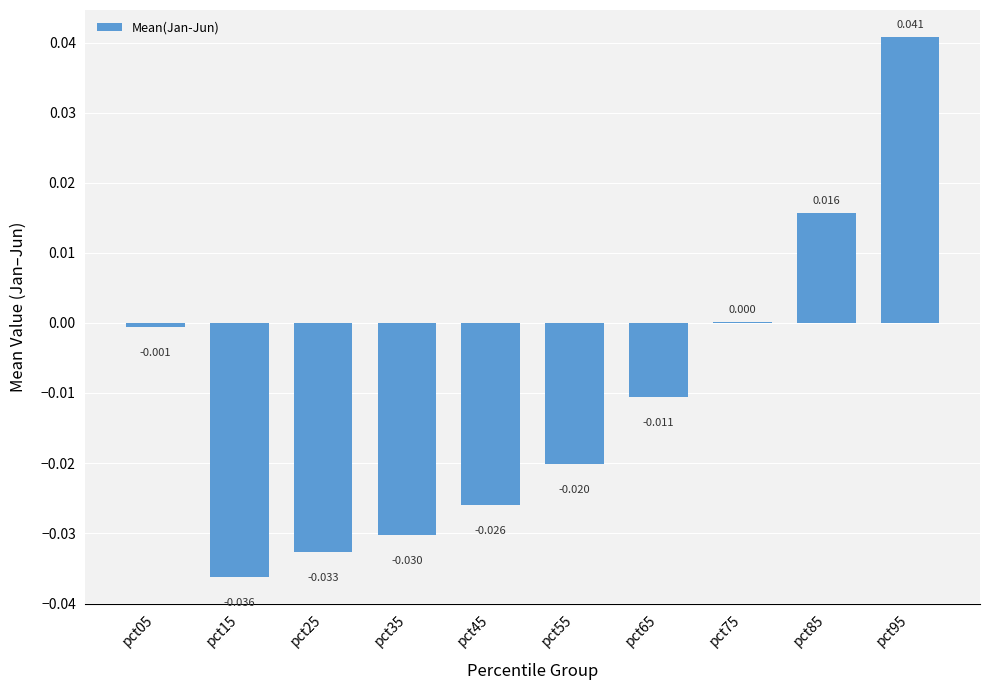

Rank the categories by value from highest to lowest.

pct95, pct85, pct75, pct05, pct65, pct55, pct45, pct35, pct25, pct15